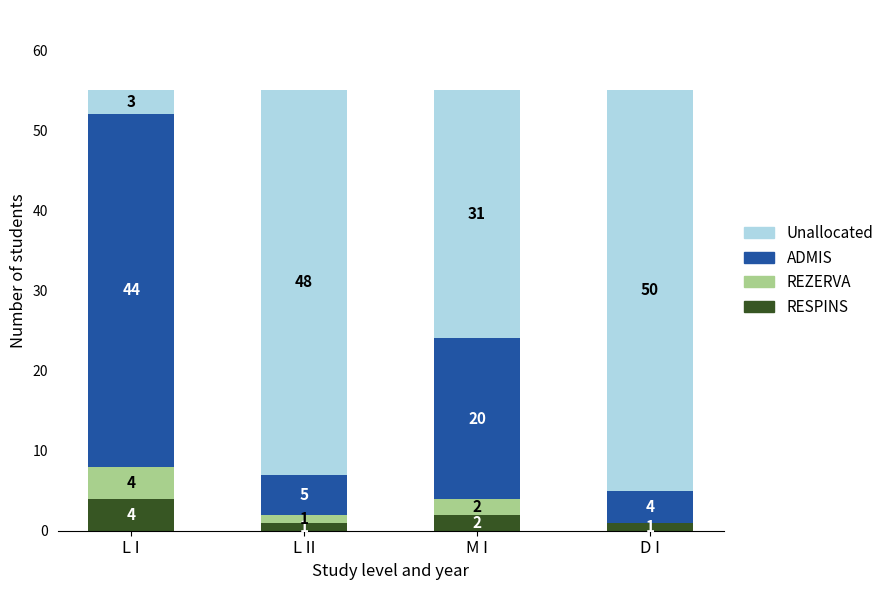

What is the total value across all series at M I?

55